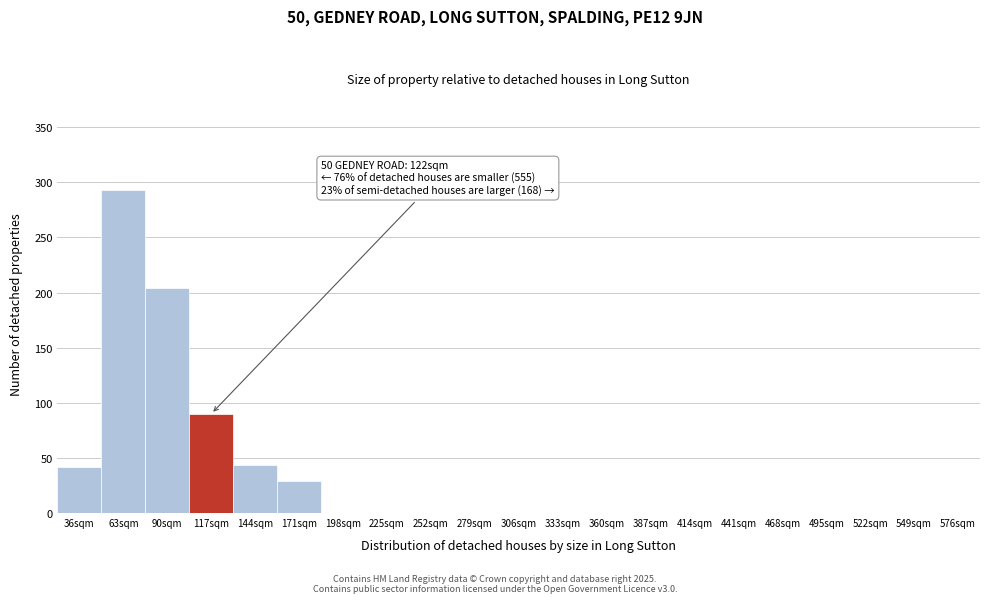

Reading left to right, transcribe all the data shown in this chart.

36sqm=42	63sqm=293	90sqm=204	117sqm=90	144sqm=44	171sqm=29	198sqm=0	225sqm=0	252sqm=0	279sqm=0	306sqm=0	333sqm=0	360sqm=0	387sqm=0	414sqm=0	441sqm=0	468sqm=0	495sqm=0	522sqm=0	549sqm=0	576sqm=0